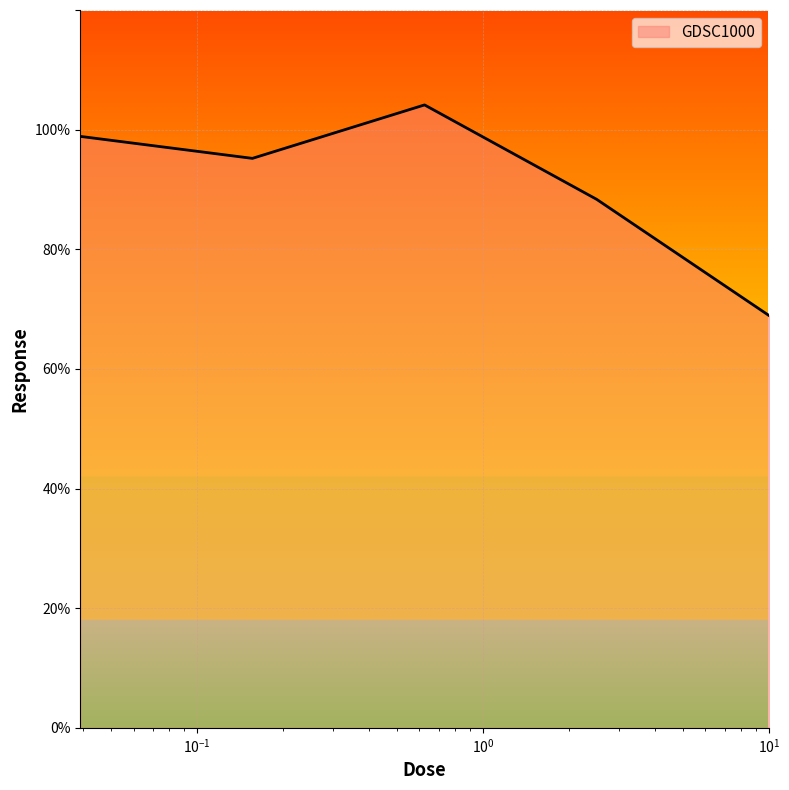

How many distinct data groups are displayed?

1